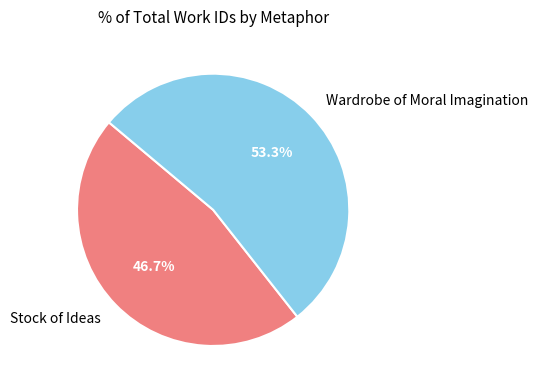

The Stock of Ideas slice represents 35% of the pie. True or false?

False